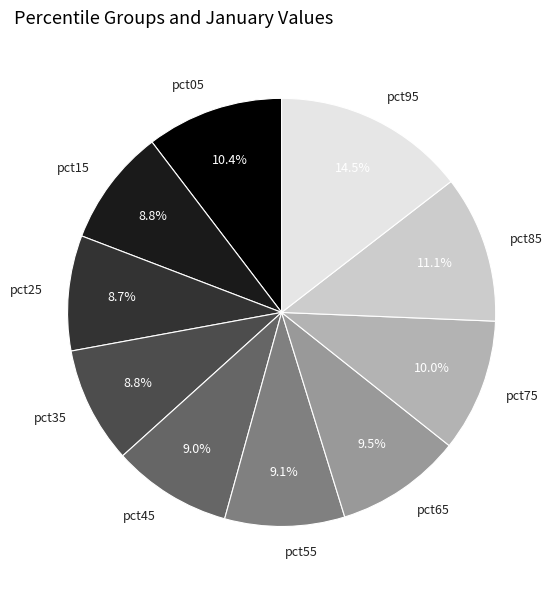

What is the ratio of the value at pct35 to the value at pct85?

0.8